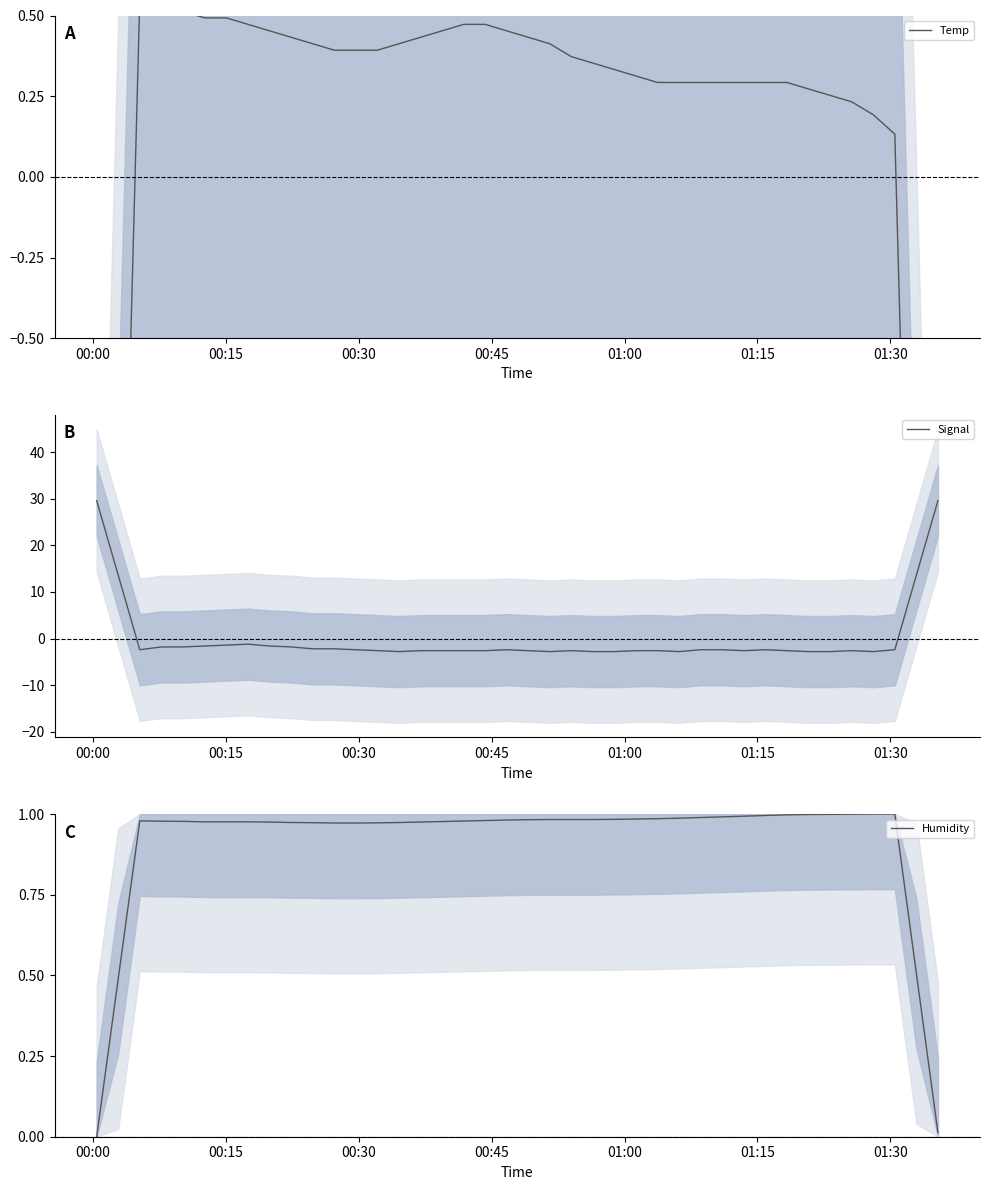

What is the highest value of the Signal series?

29.6